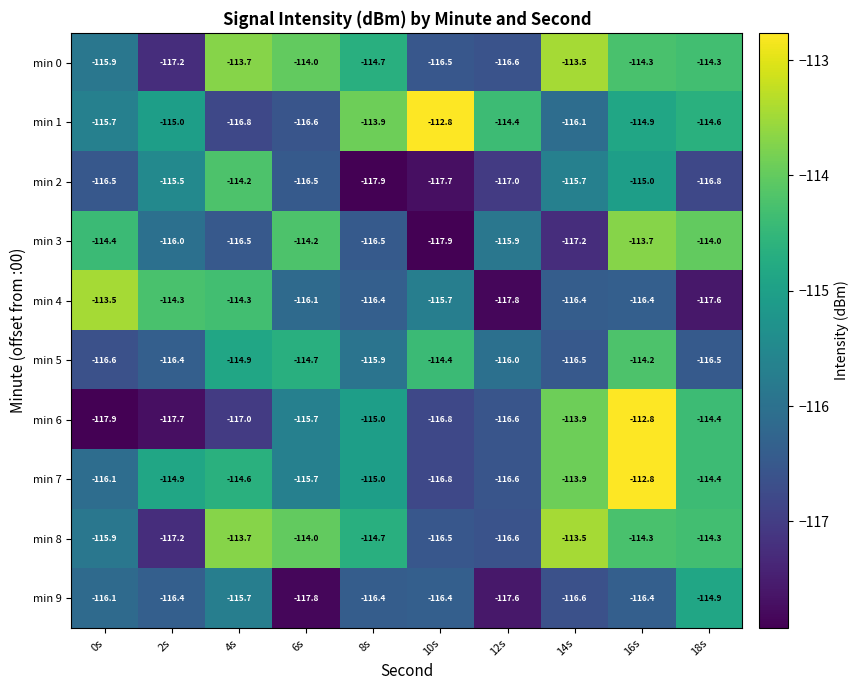

Which series changed the most between 10s and 18s?

min 3